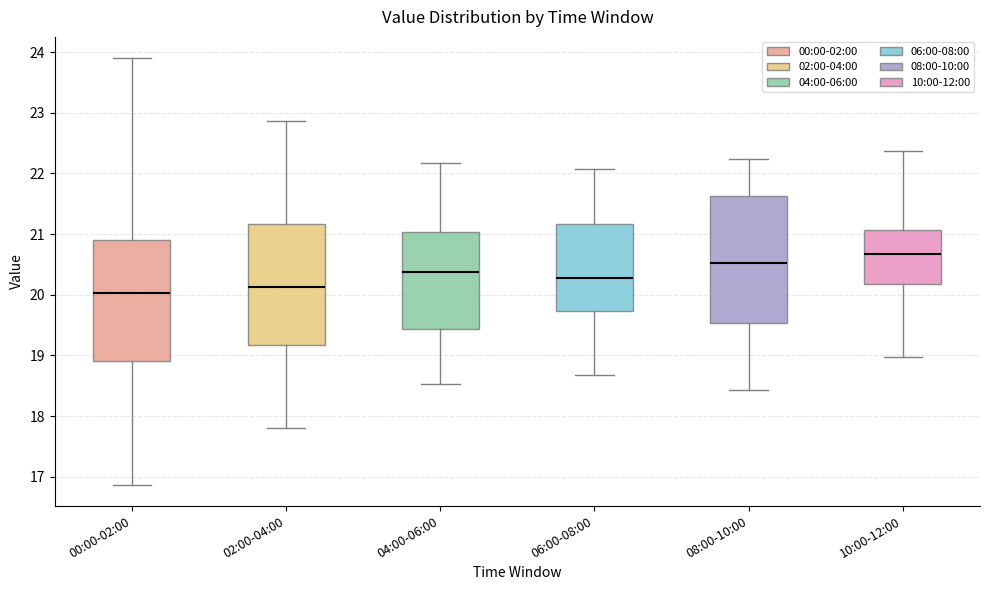

Reading left to right, transcribe this box plot: for each box, give where its median line is, the range the box spans, and where its two whiskers end, as read against the y-axis. The values are not printed on the chart, so give them approximately, as read against the axis.

00:00-02:00: median 20.0, box 18.9 to 20.9, whiskers 16.9 to 23.9
02:00-04:00: median 20.1, box 19.2 to 21.2, whiskers 17.8 to 22.9
04:00-06:00: median 20.4, box 19.4 to 21.0, whiskers 18.5 to 22.2
06:00-08:00: median 20.3, box 19.7 to 21.2, whiskers 18.7 to 22.1
08:00-10:00: median 20.5, box 19.5 to 21.6, whiskers 18.4 to 22.2
10:00-12:00: median 20.7, box 20.2 to 21.1, whiskers 19.0 to 22.4